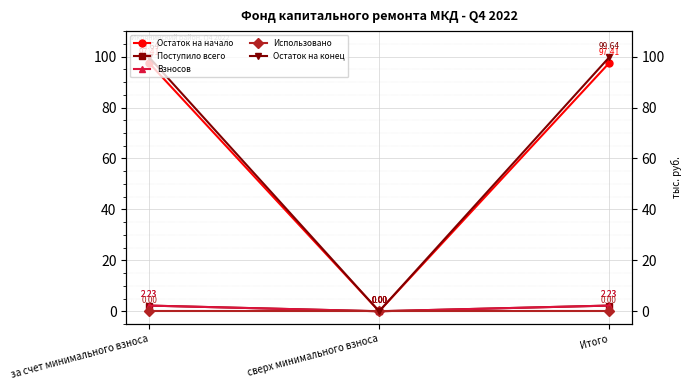

How many data points does each series have?

3